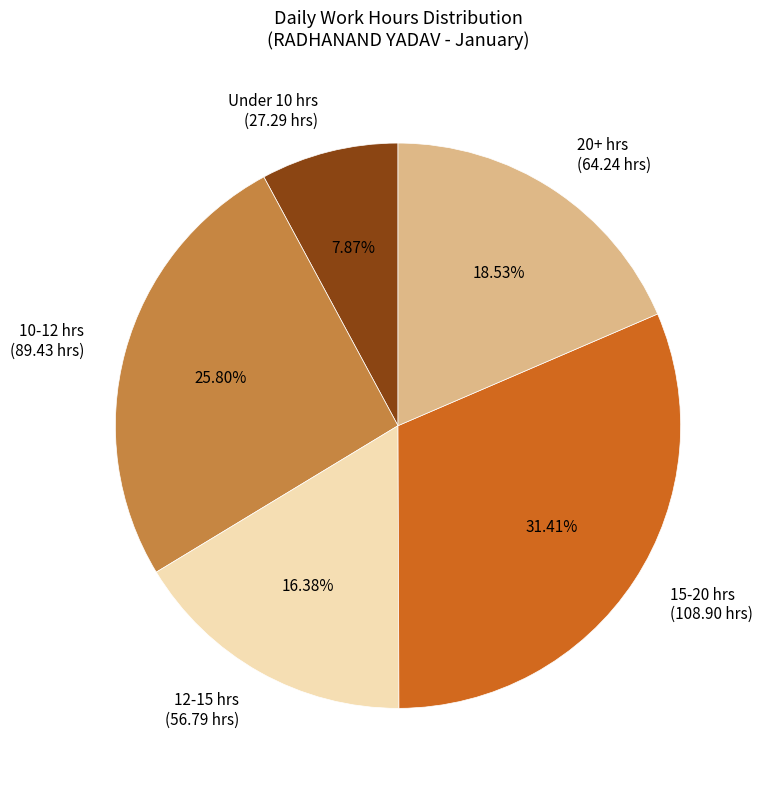

How many slices are in this pie chart?

5